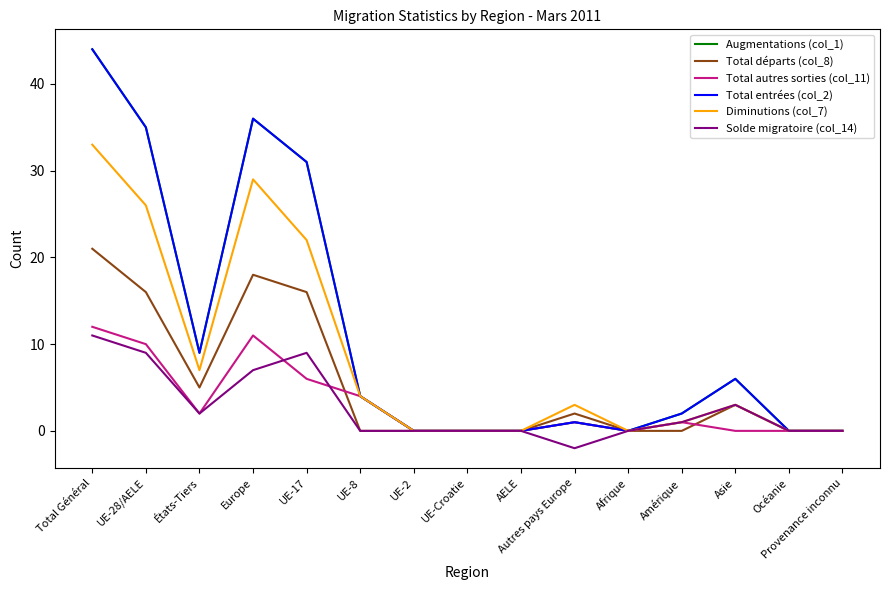

Is this an area chart (filled region under the line)?

No